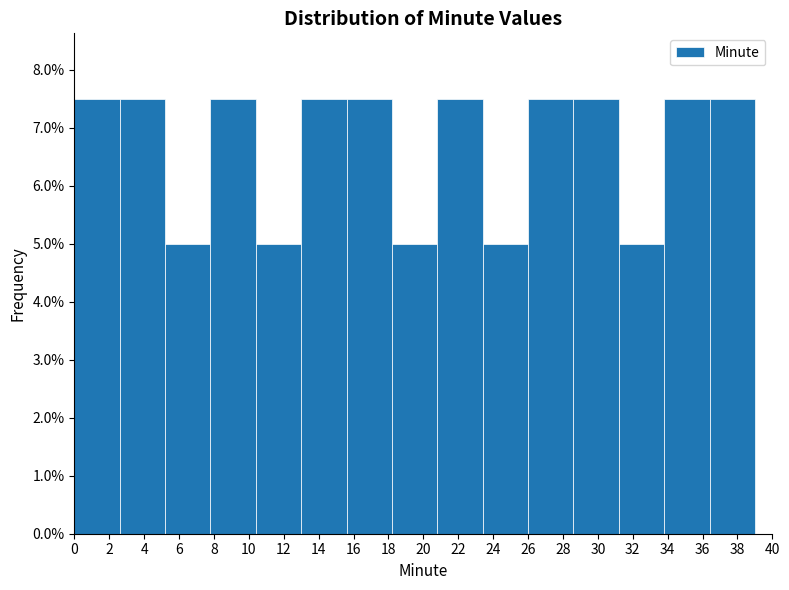

How tall is the bar that spans 31.2 to 33.8 on the x-axis? The values are not printed on the chart, so give them approximately, as read against the axis.

5.0